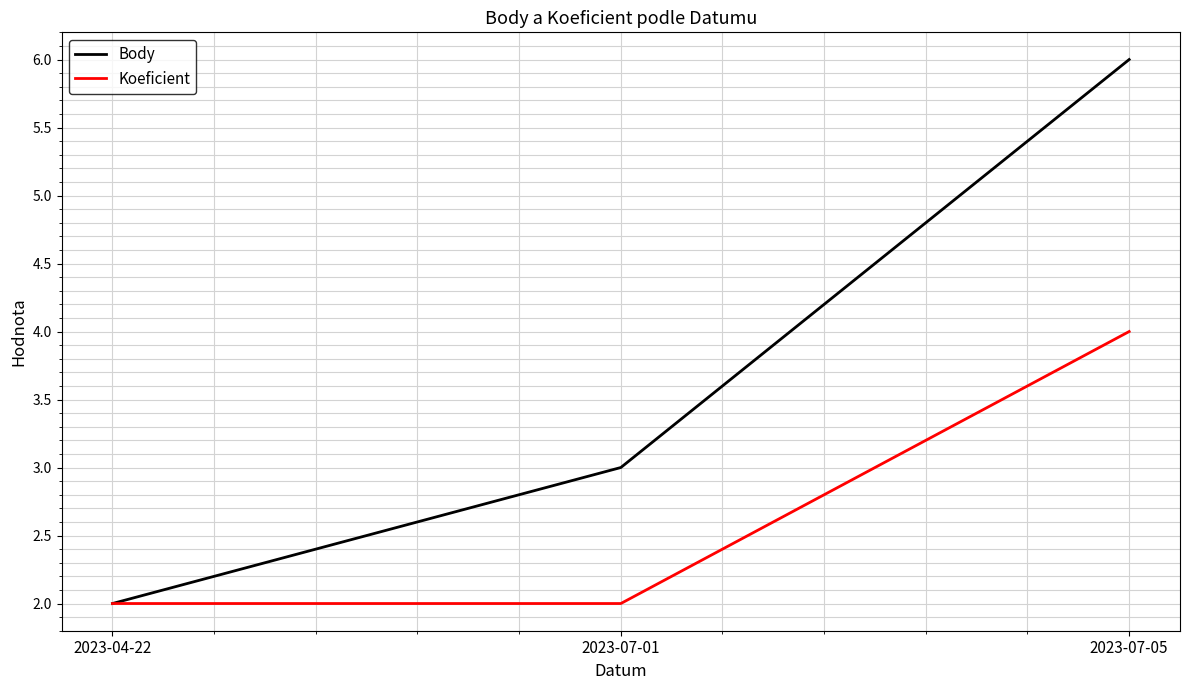

At which category is the sum across all series the highest?

2023-07-05